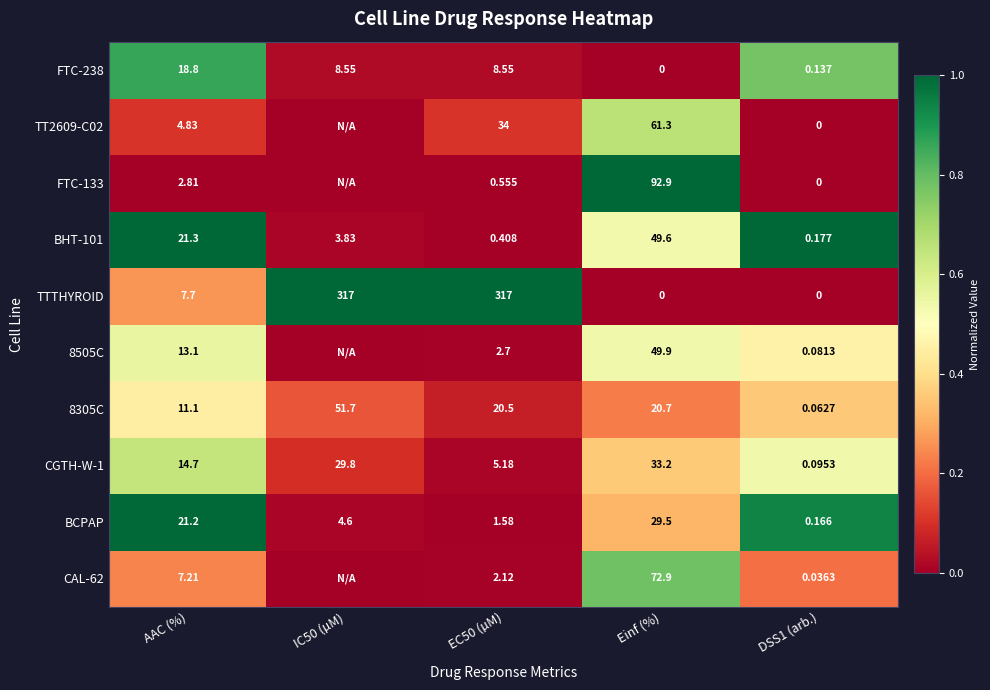

Which category has the highest value in the FTC-238 series?

AAC (%)